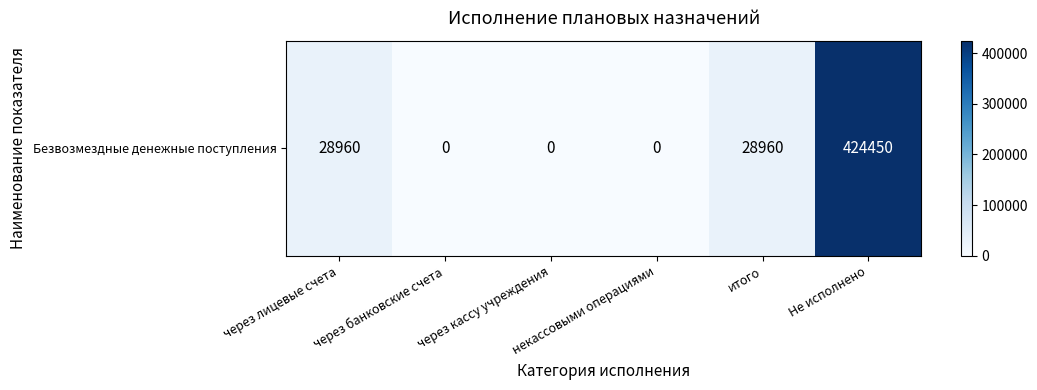

What is the difference between the maximum and minimum values?

424450